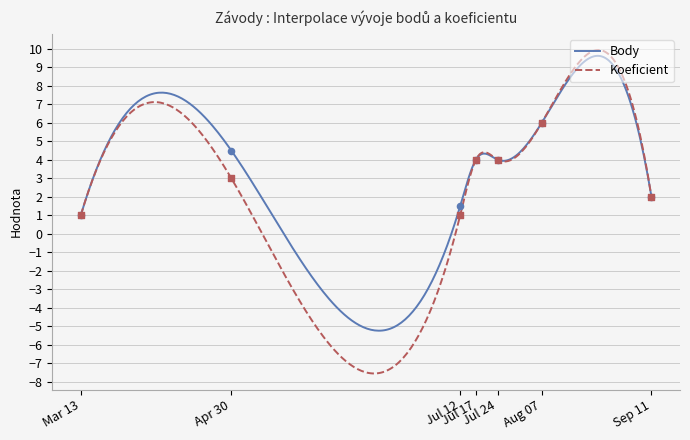

What is the lowest value of the Body series?

-5.2